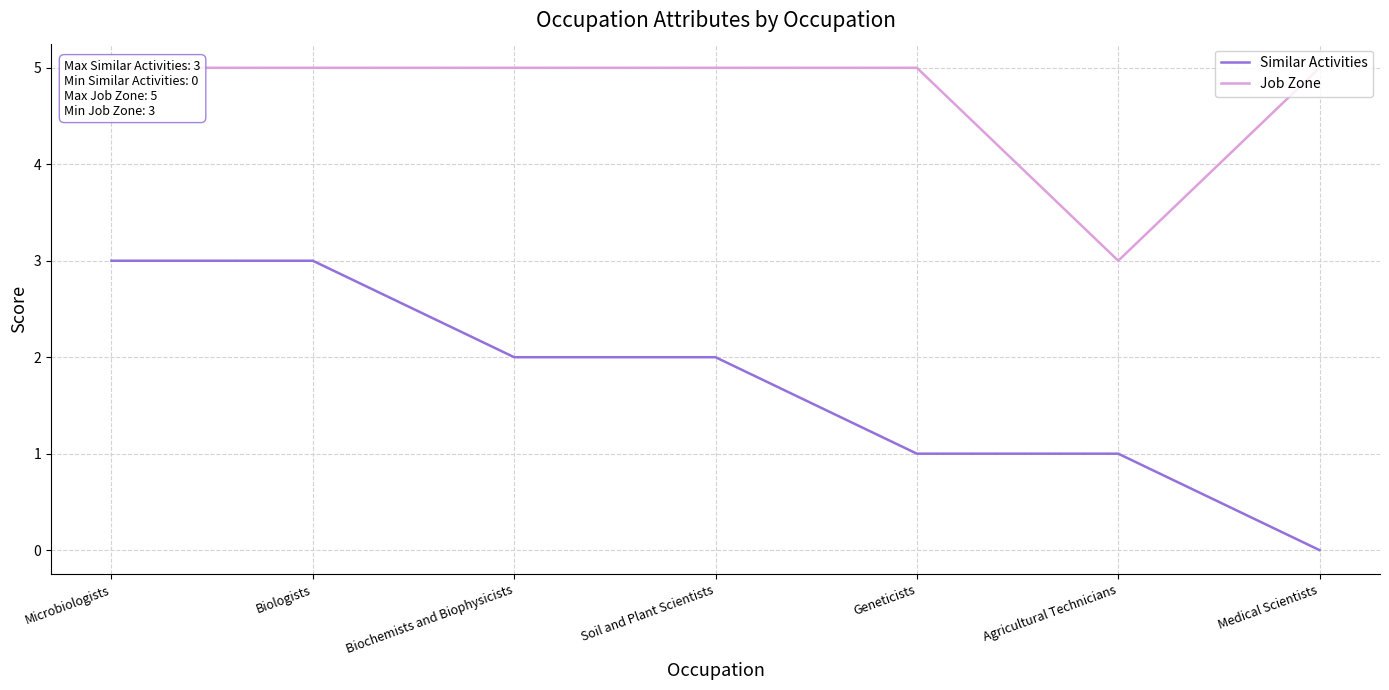

What is the spread (max minus min) of values at Soil and Plant Scientists?

3